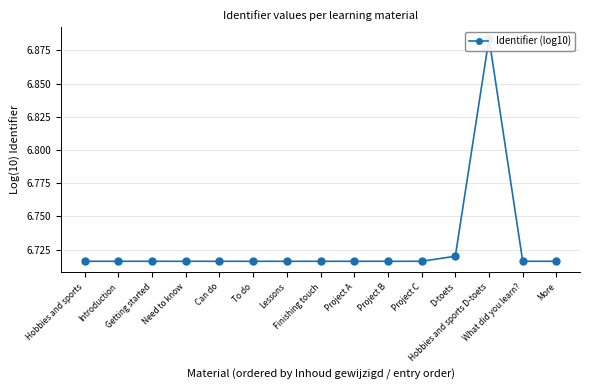

Is this an area chart (filled region under the line)?

No